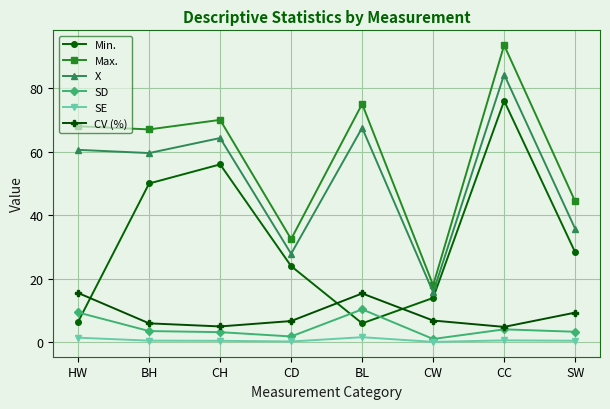

The X series shows 92.9 at BL. True or false?

False